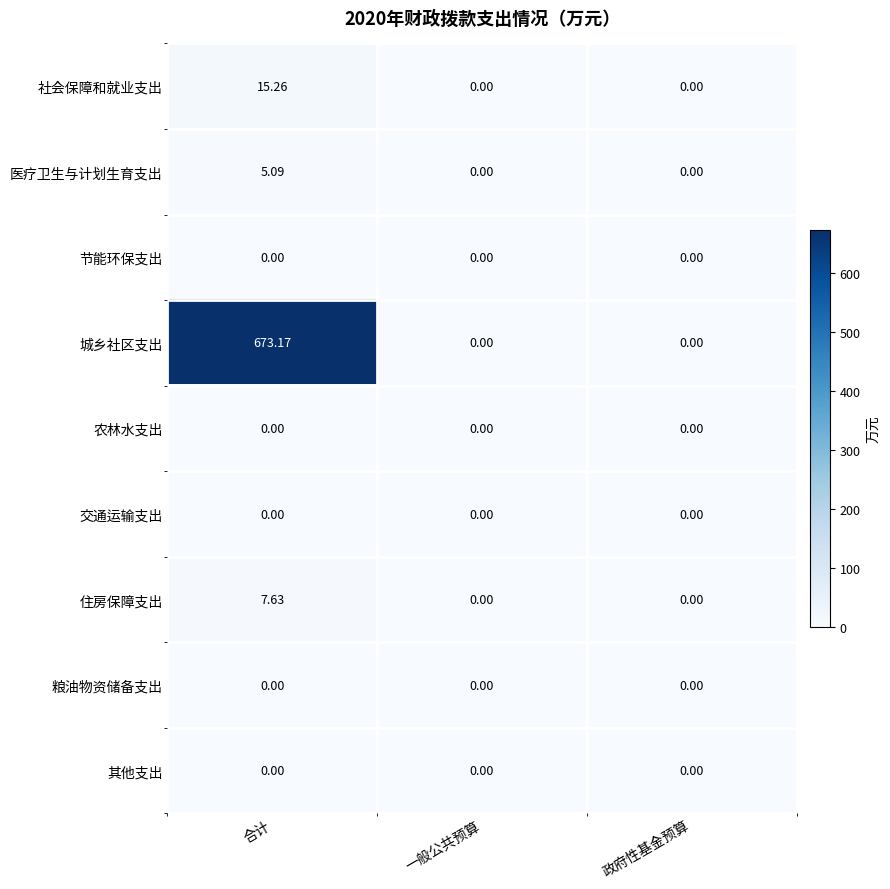

Which series has the largest total across all categories?

城乡社区支出